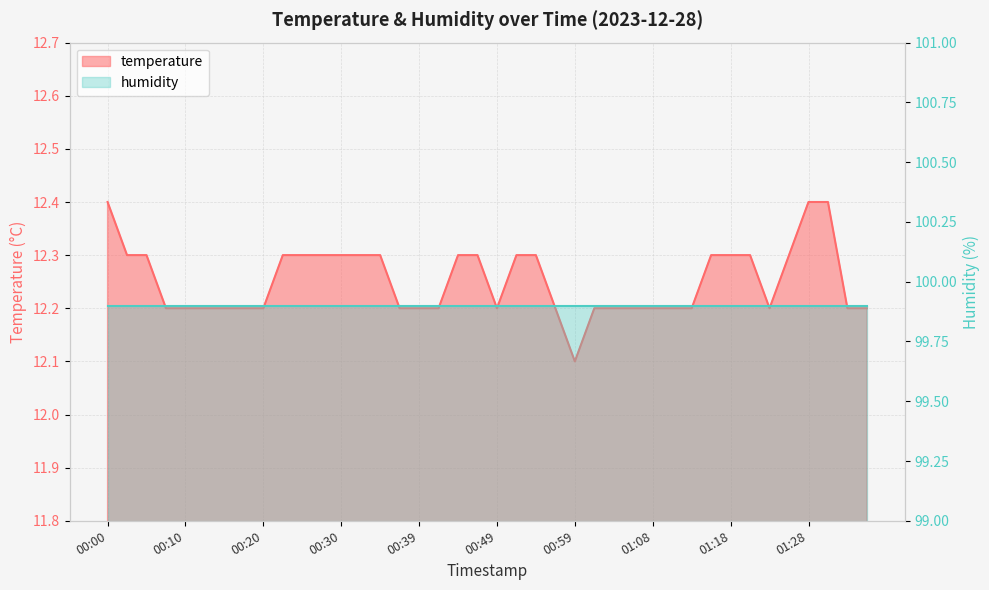

Which has a higher value, 01:35 or 00:20?

01:35